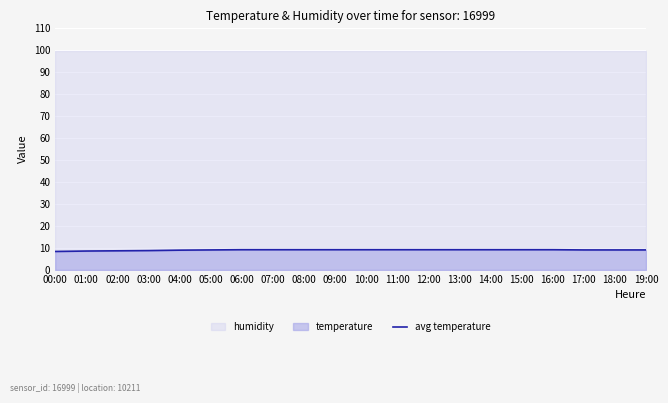

True or false: there are more than 1 points higher than both neighbors.

False